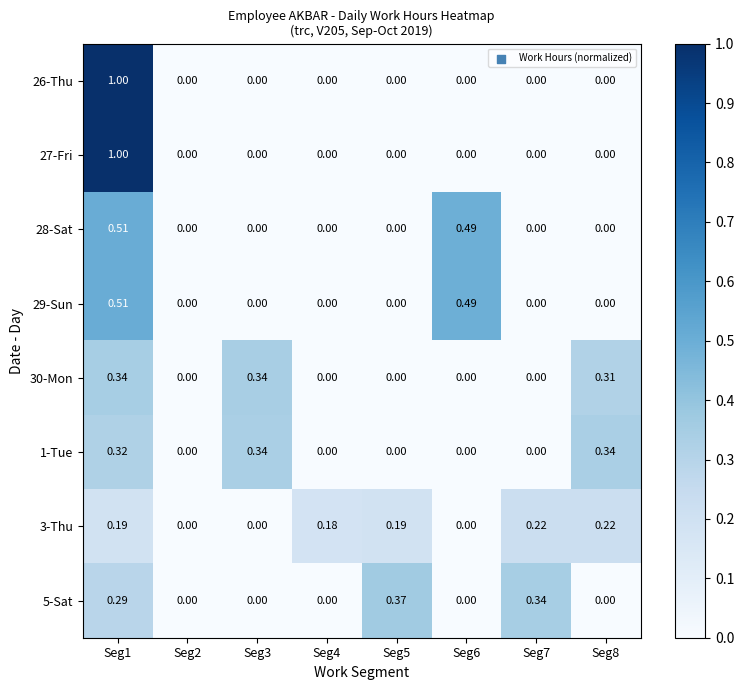

Is the value of 5-Sat at Seg1 greater than the value of 3-Thu at Seg6?

Yes